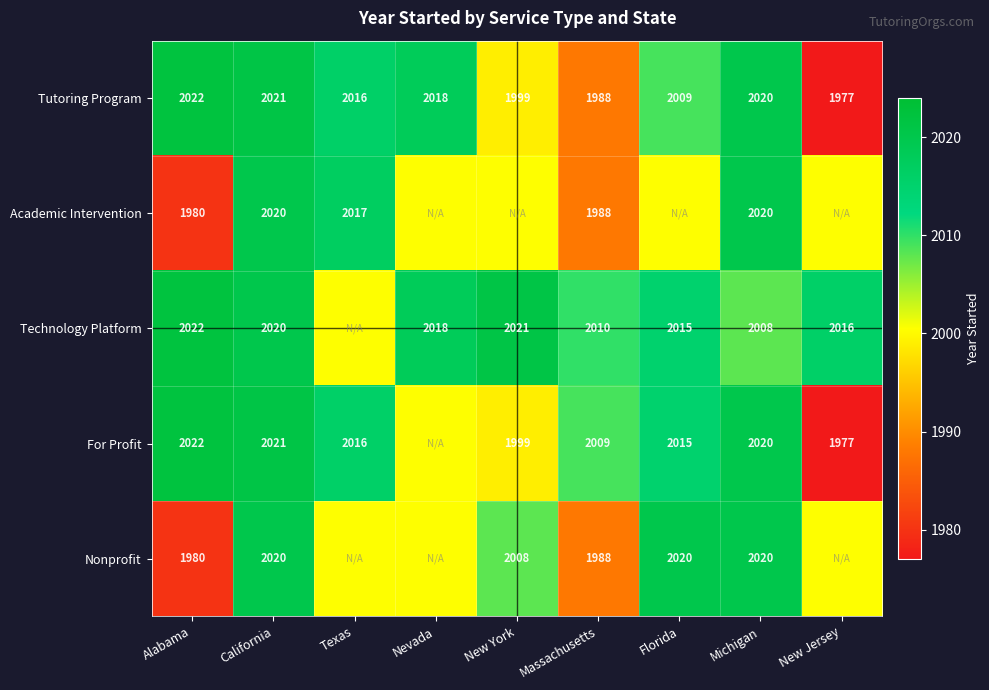

True or false: For Profit has a value of 1211.2 at New York.

False